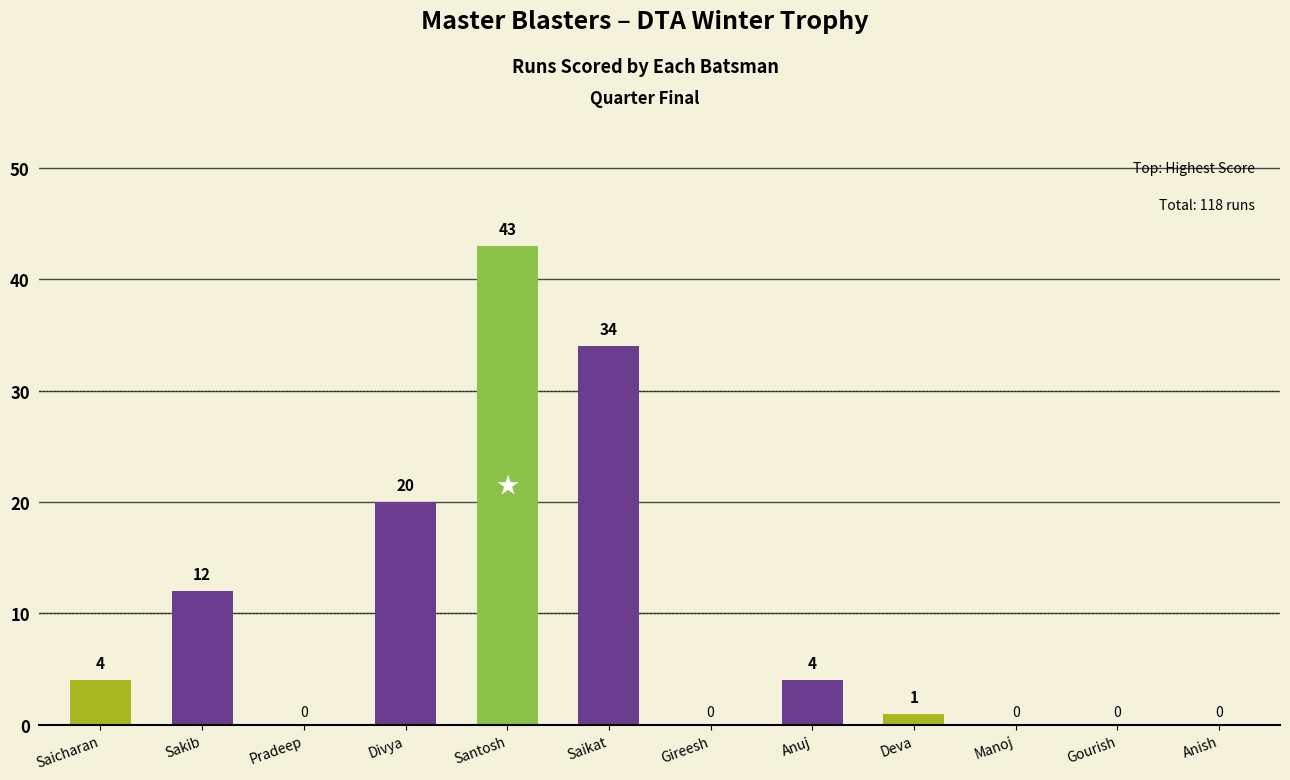

The chart shows a value of 0 at Pradeep. True or false?

True